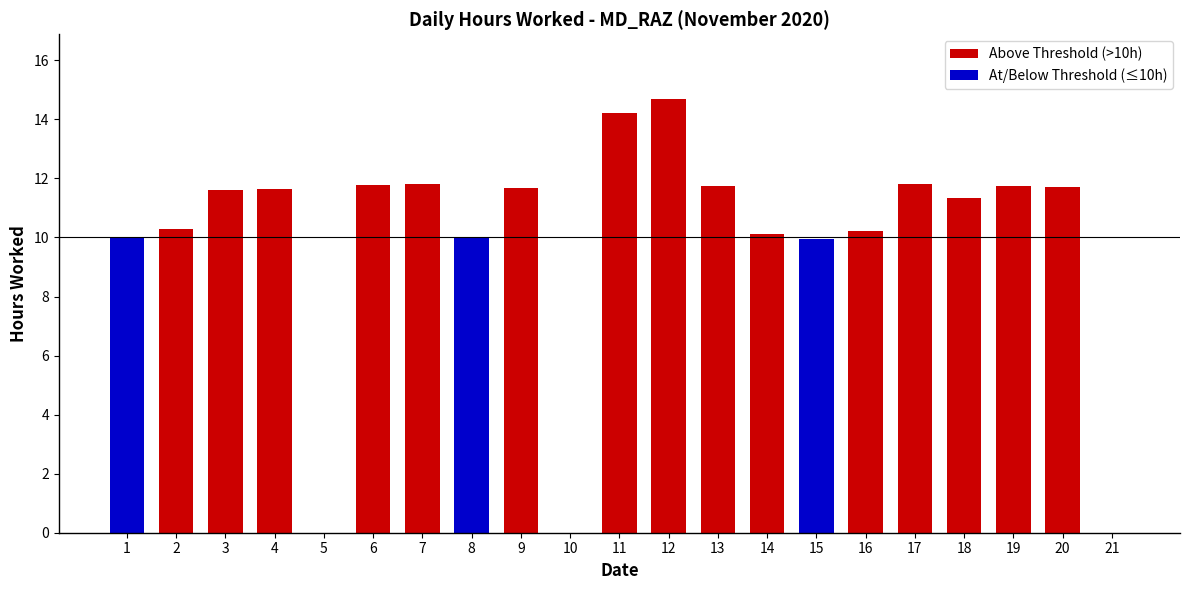

What is the sum of the values at 4 and 10?

11.6